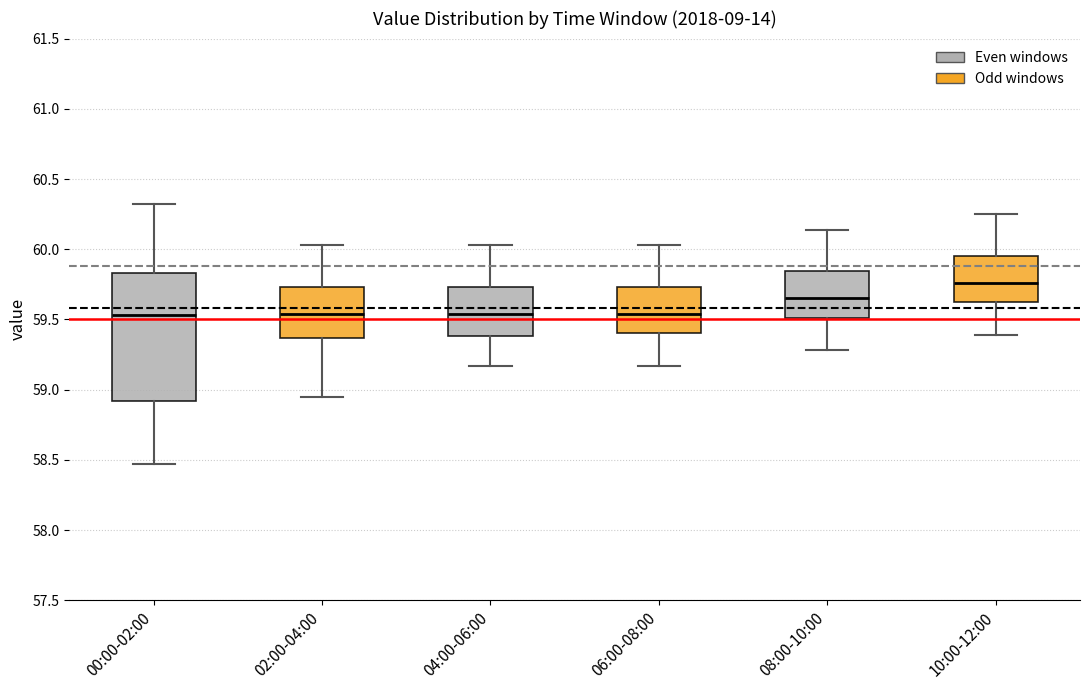

Which box is the tallest, from its lower edge to its upper edge?

00:00-02:00